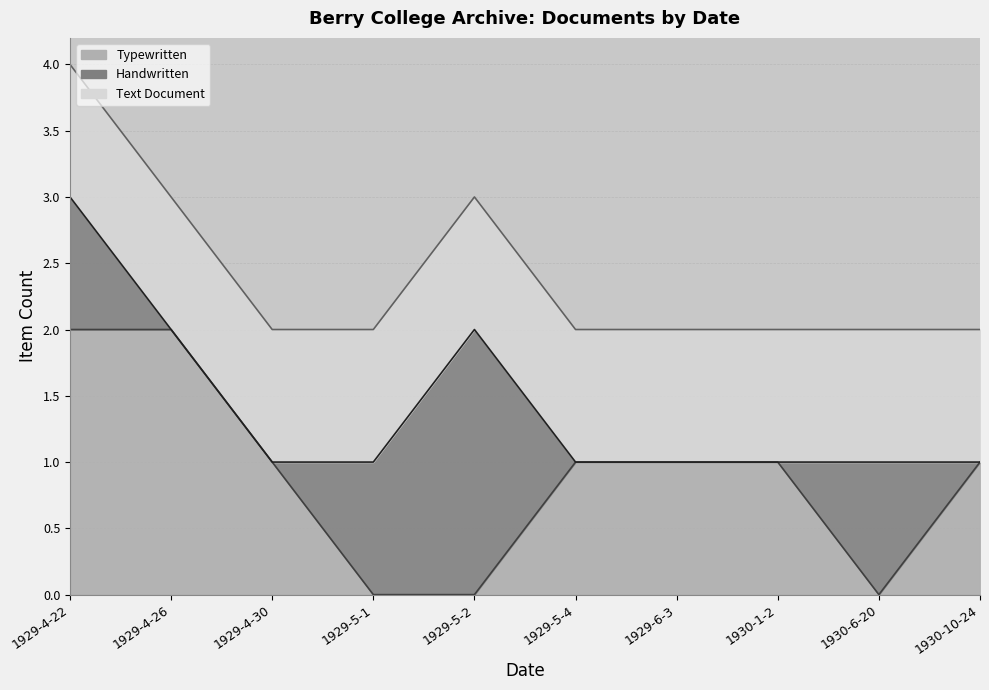

Which series changed the most between 1929-4-26 and 1929-5-4?

Typewritten